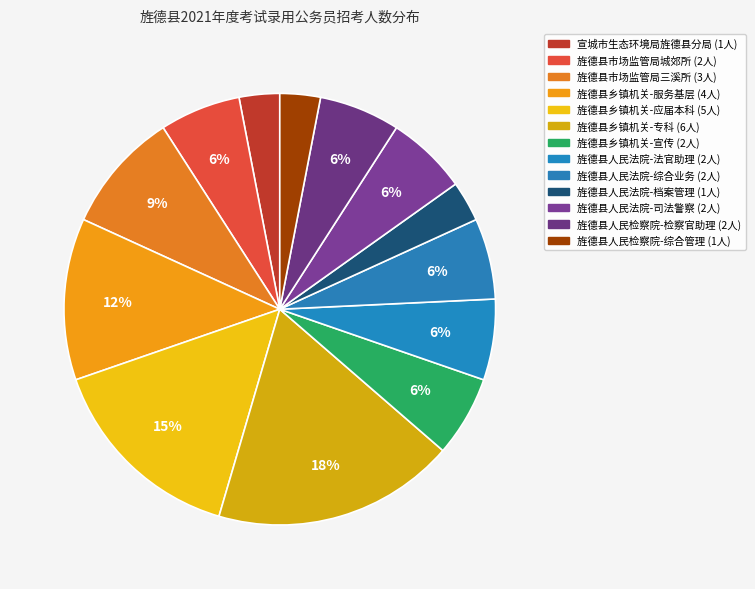

Is there a majority slice in this chart?

No